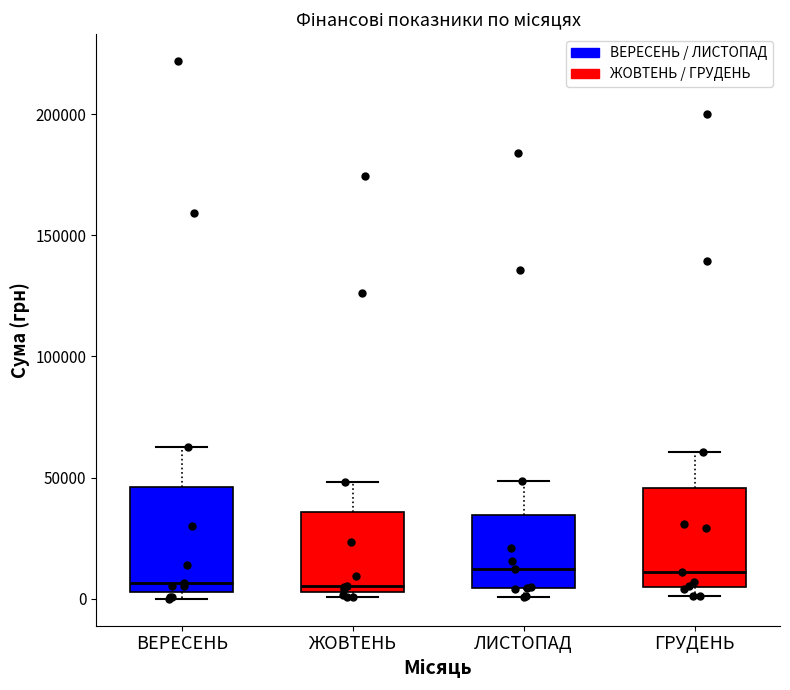

Reading left to right, read every box against the y-axis: the position of its median line, the range the box covers, and the ends of its whiskers. The values are not printed on the chart, so give them approximately, as read against the axis.

ВЕРЕСЕНЬ: median 5000 (just above the box's lower edge), box 5000 to 45000, whiskers 0 to 65000
ЖОВТЕНЬ: median 5000 (just above the box's lower edge), box 5000 to 35000, whiskers 0 to 50000
ЛИСТОПАД: median 10000, box 5000 to 35000, whiskers 0 to 50000
ГРУДЕНЬ: median 10000, box 5000 to 45000, whiskers 0 to 60000